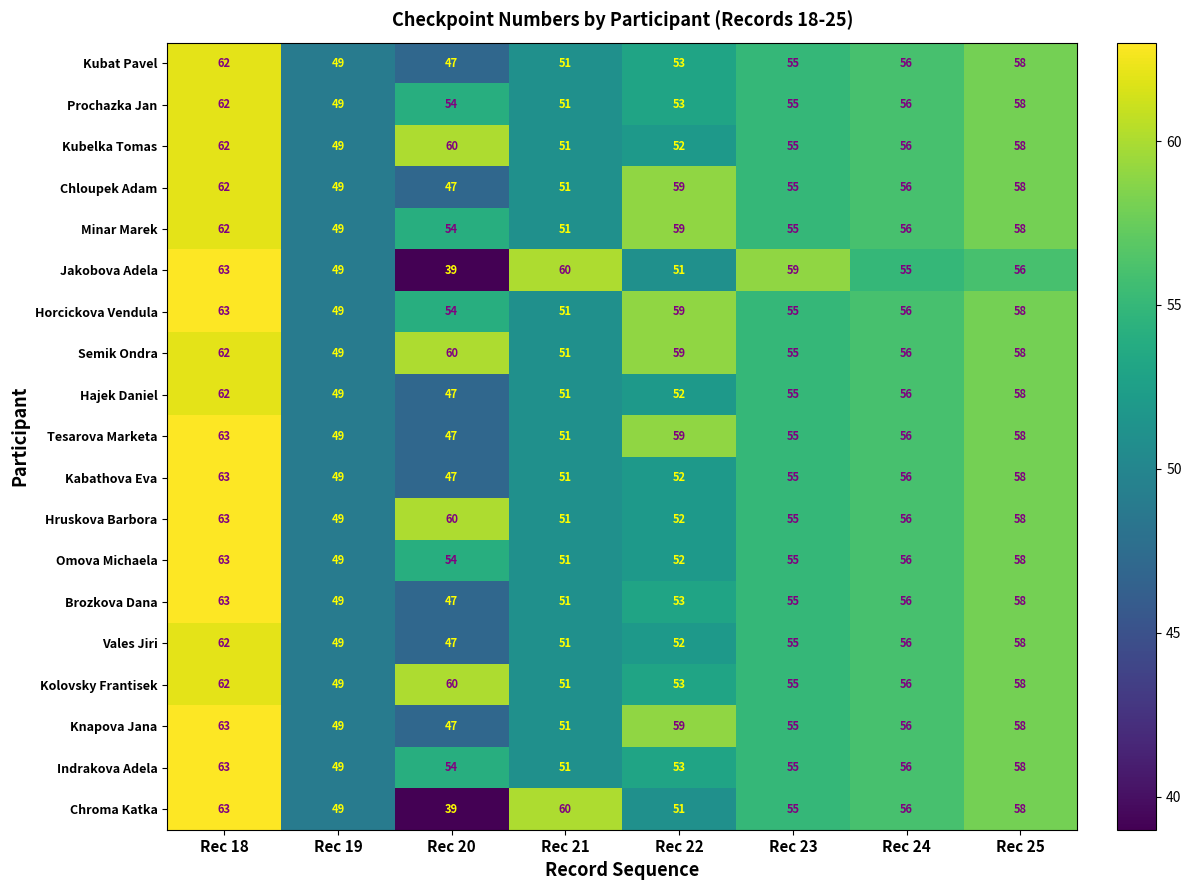

What is the difference between the Vales Jiri values at Rec 18 and Rec 20?

15